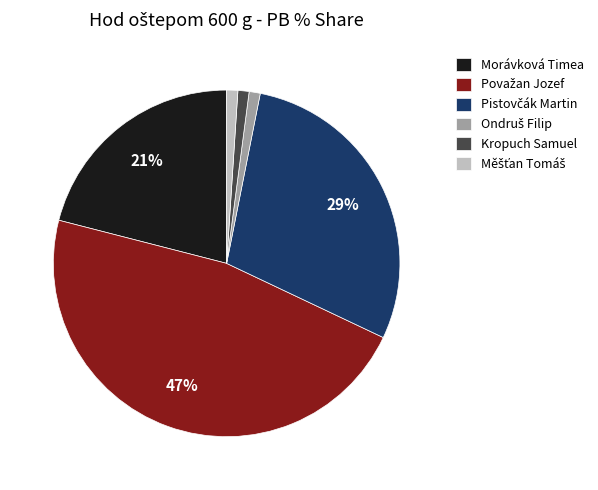

The Morávková Timea slice represents 21% of the pie. True or false?

True